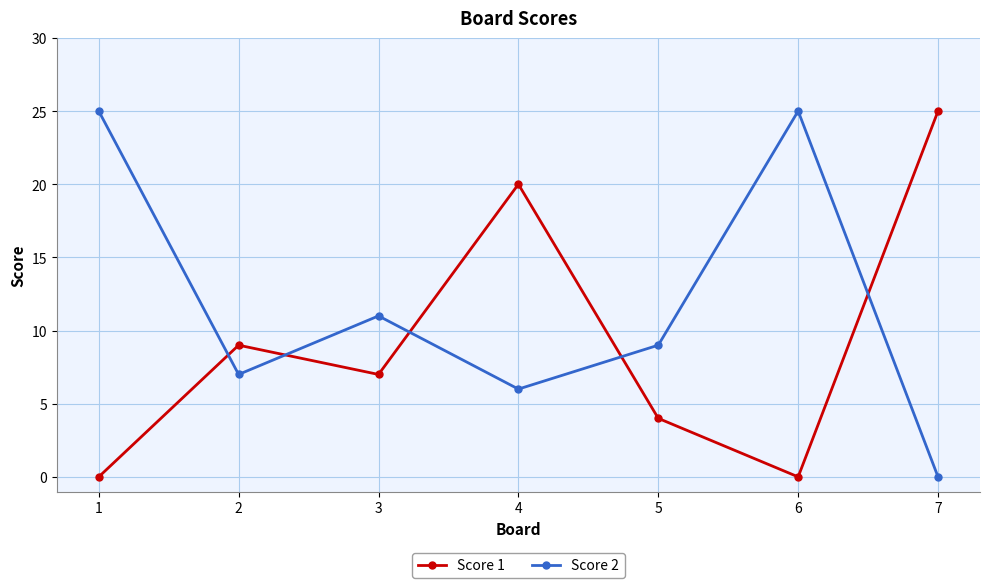

Where does the Score 2 series first go above 9?

1